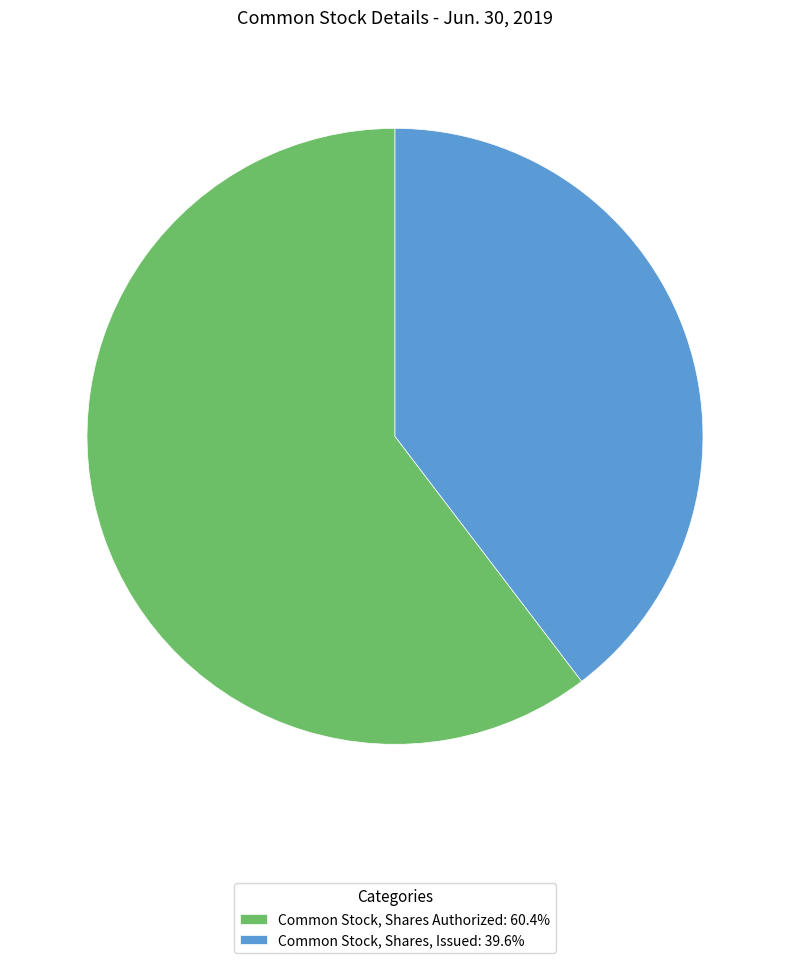

Does any single category account for the majority?

Yes